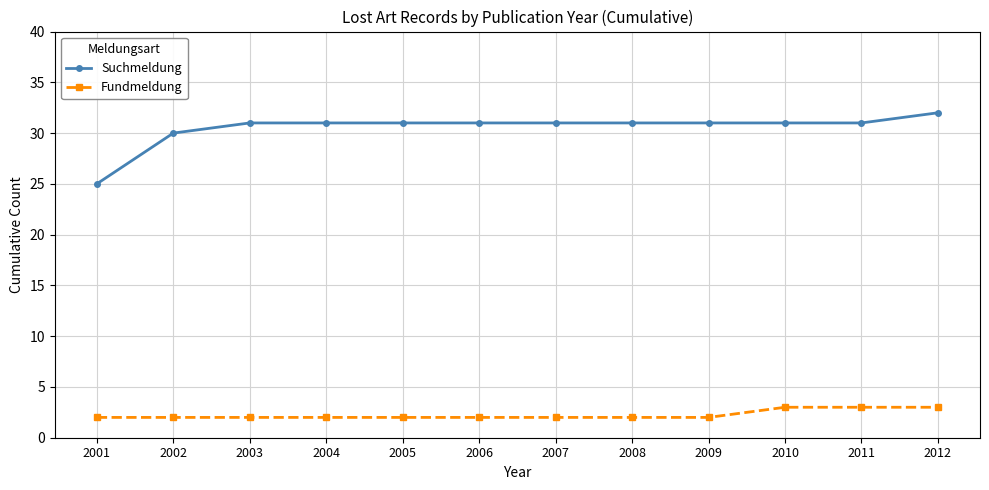

What are all the series names shown in the legend?

Suchmeldung, Fundmeldung